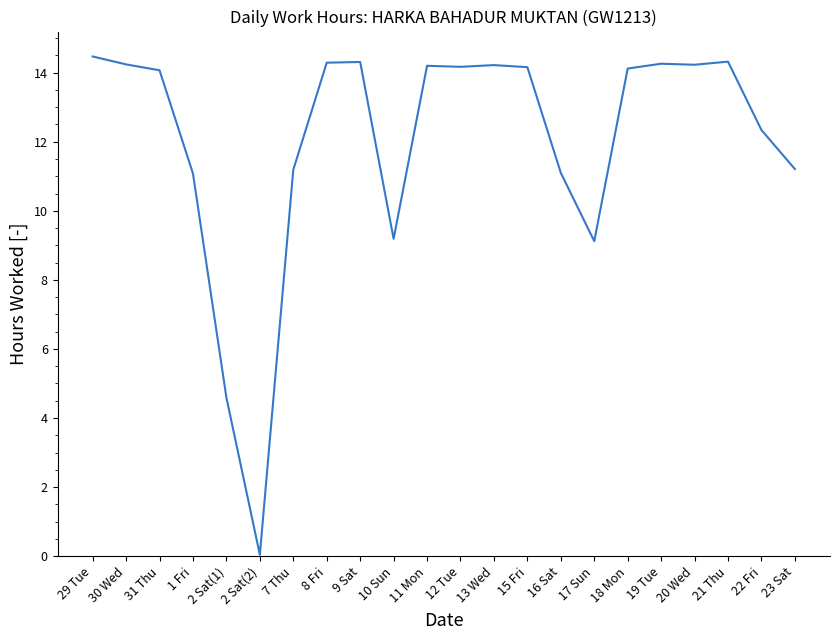

How many series are shown in this chart?

1